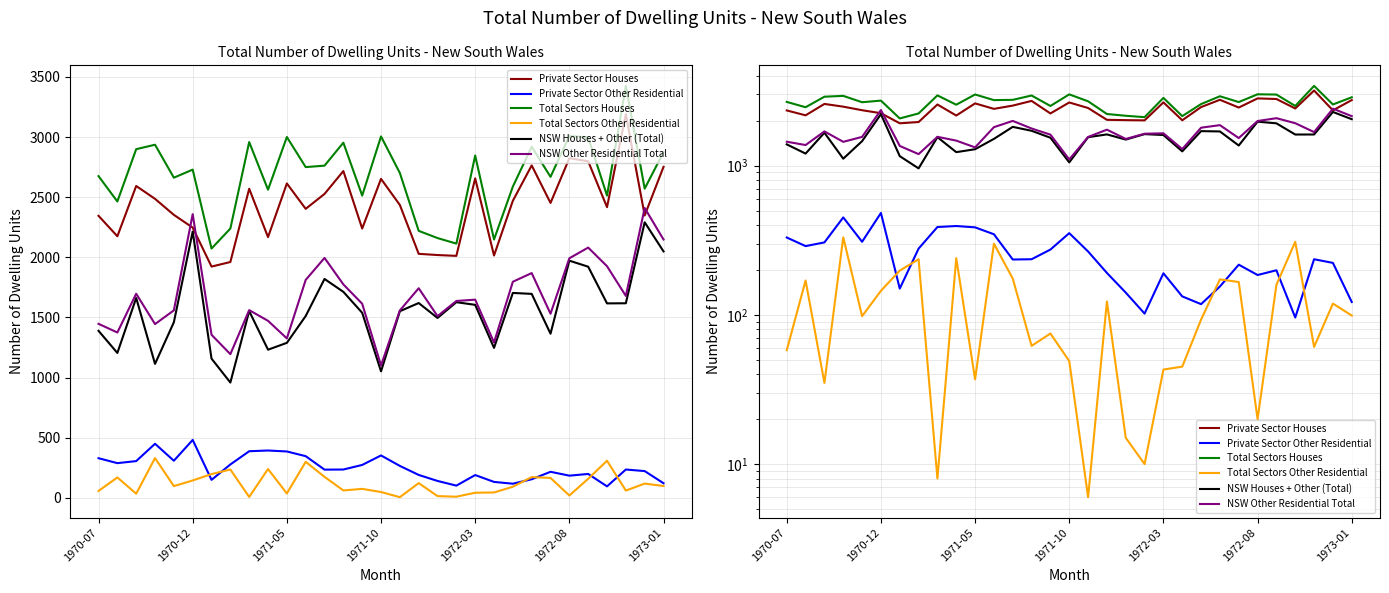

Where is Private Sector Houses nearest to the value 2556?

8